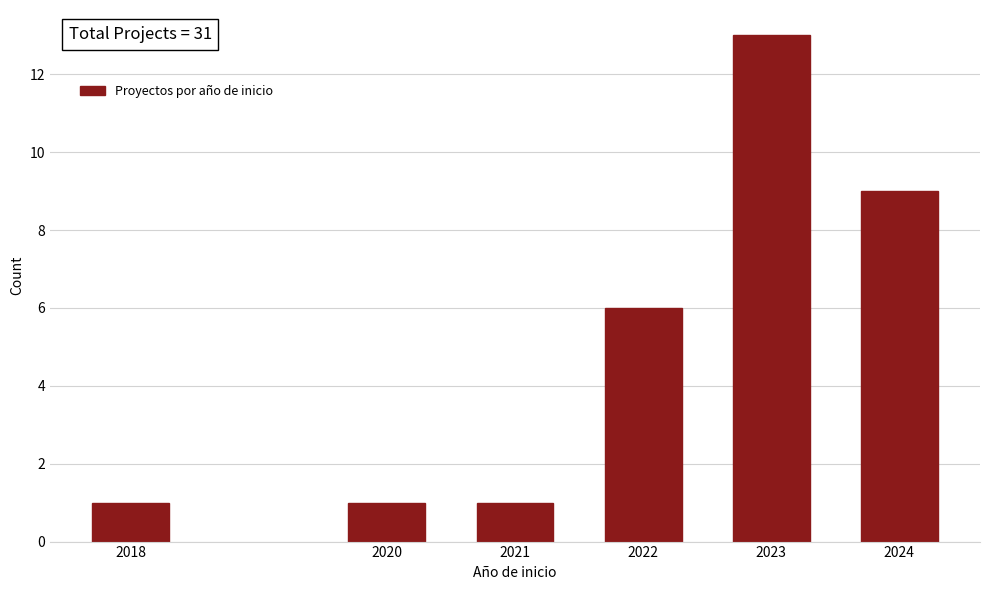

Reading right to left, transcribe all the data shown in this chart.

9	13	6	1	1	1